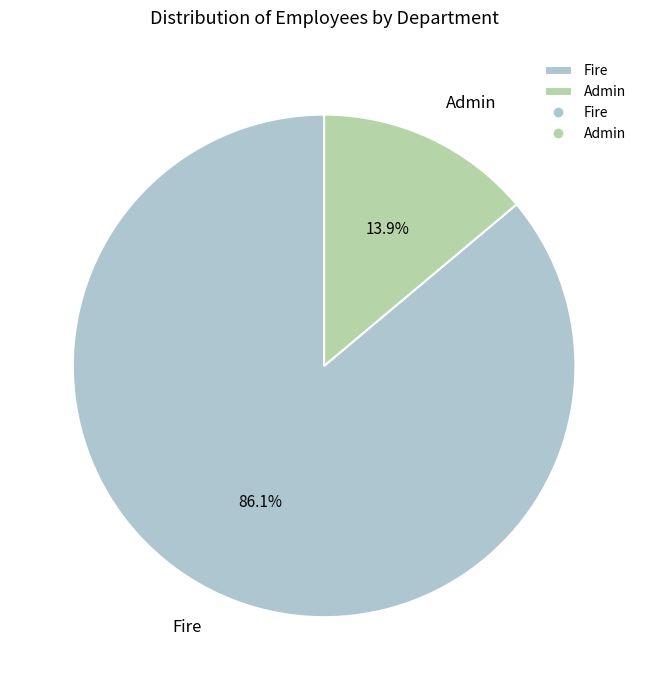

To the nearest percent, what is the difference between the Fire and Admin slice percentages?

72%